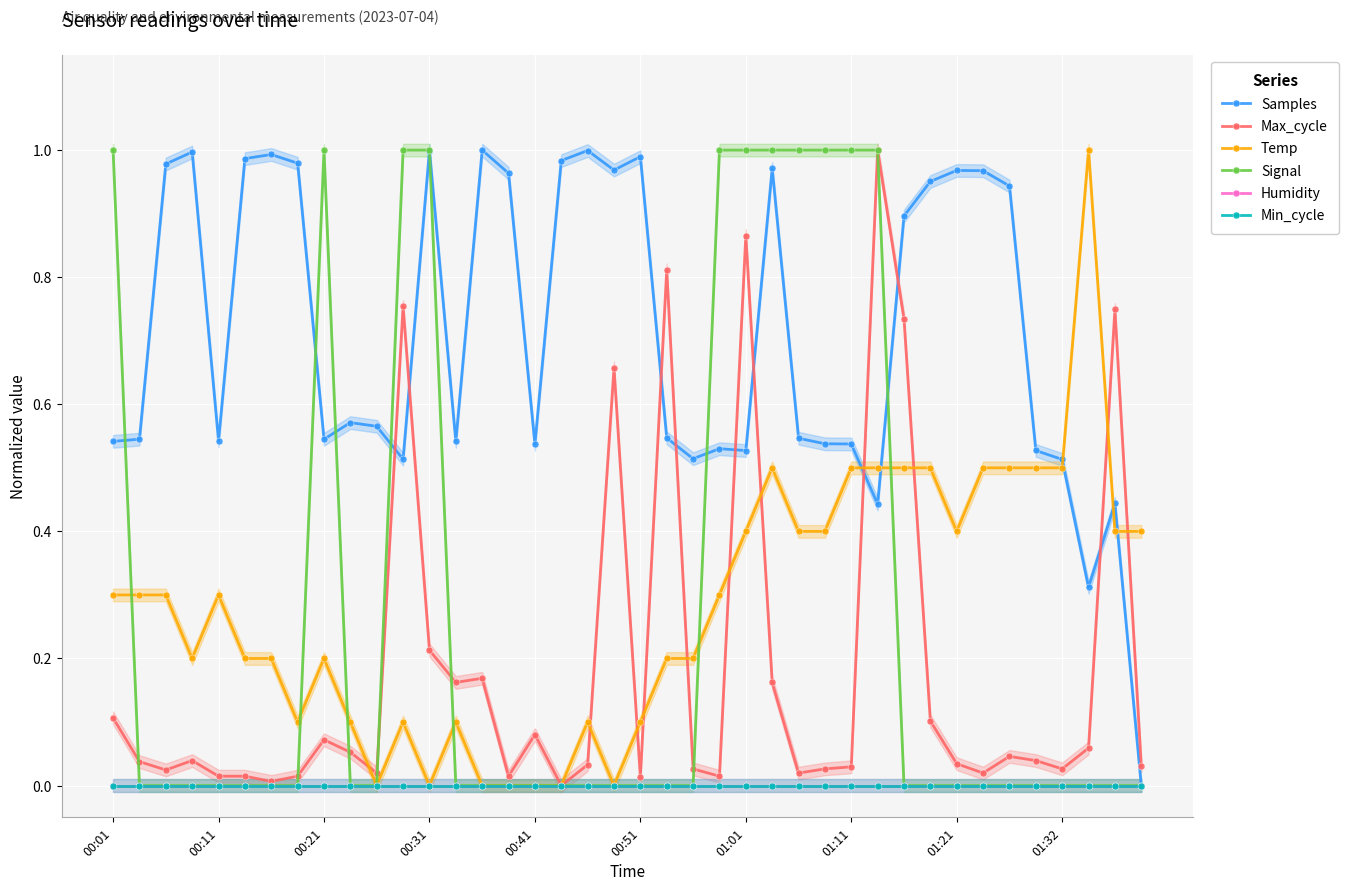

Is the value of Samples at 00:51 greater than the value of Min_cycle at 00:11?

Yes